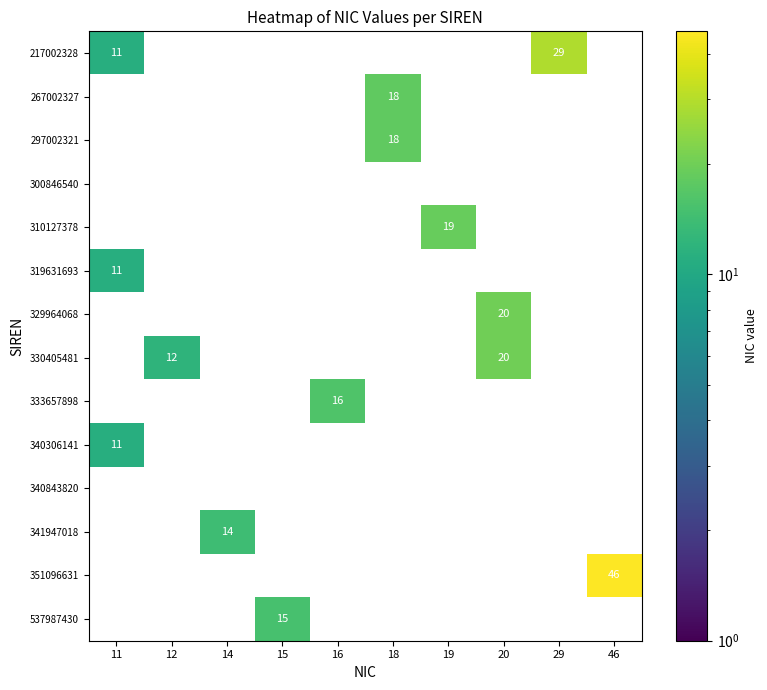

Count the number of categories in the chart.

10